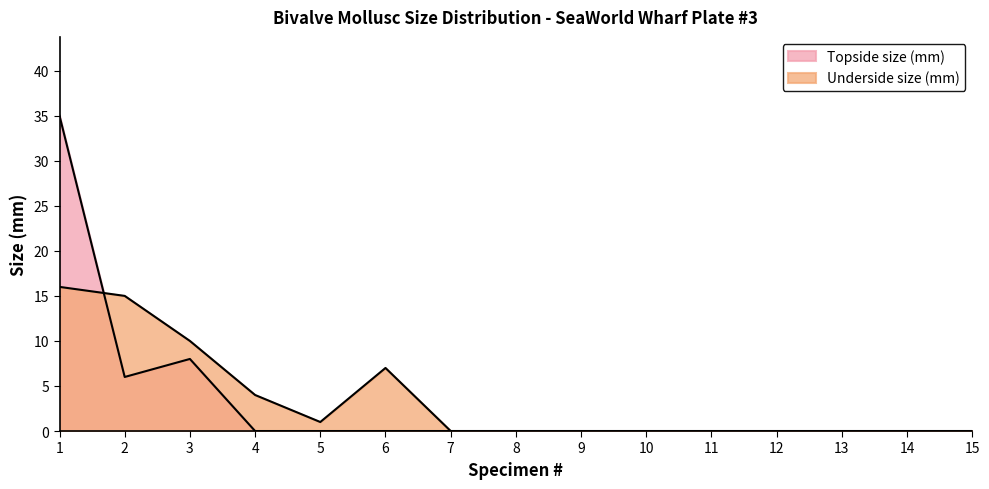

Reading right to left, extract all data points from this chart.

Topside size (mm): 15=0	14=0	13=0	12=0	11=0	10=0	9=0	8=0	7=0	6=0	5=0	4=0	3=8	2=6	1=35
Underside size (mm): 15=0	14=0	13=0	12=0	11=0	10=0	9=0	8=0	7=0	6=7	5=1	4=4	3=10	2=15	1=16